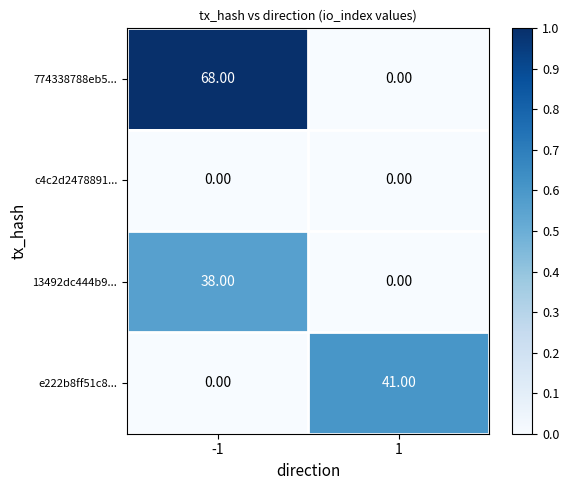

Which series changed the most between -1 and 1?

774338788eb5...